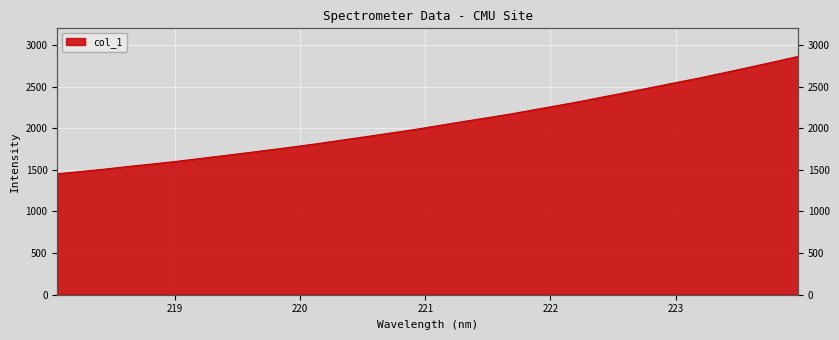

Where is the data nearest to the value 2158?

221.6902